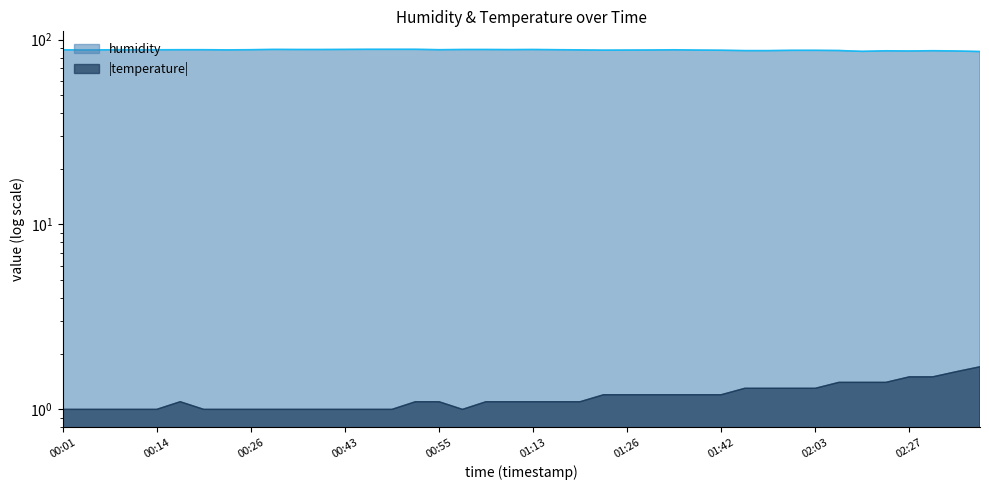

What is the difference between the values at 02:30 and 00:26?

1.1